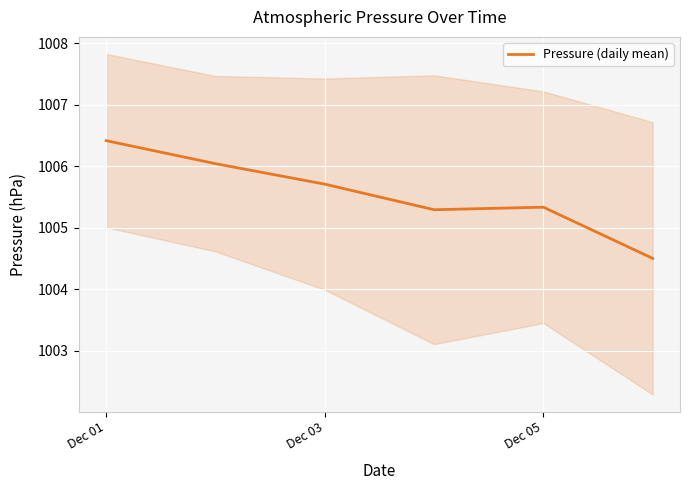

Is it true that Pressure (daily mean) equals 1006.4 at Dec 01?

True